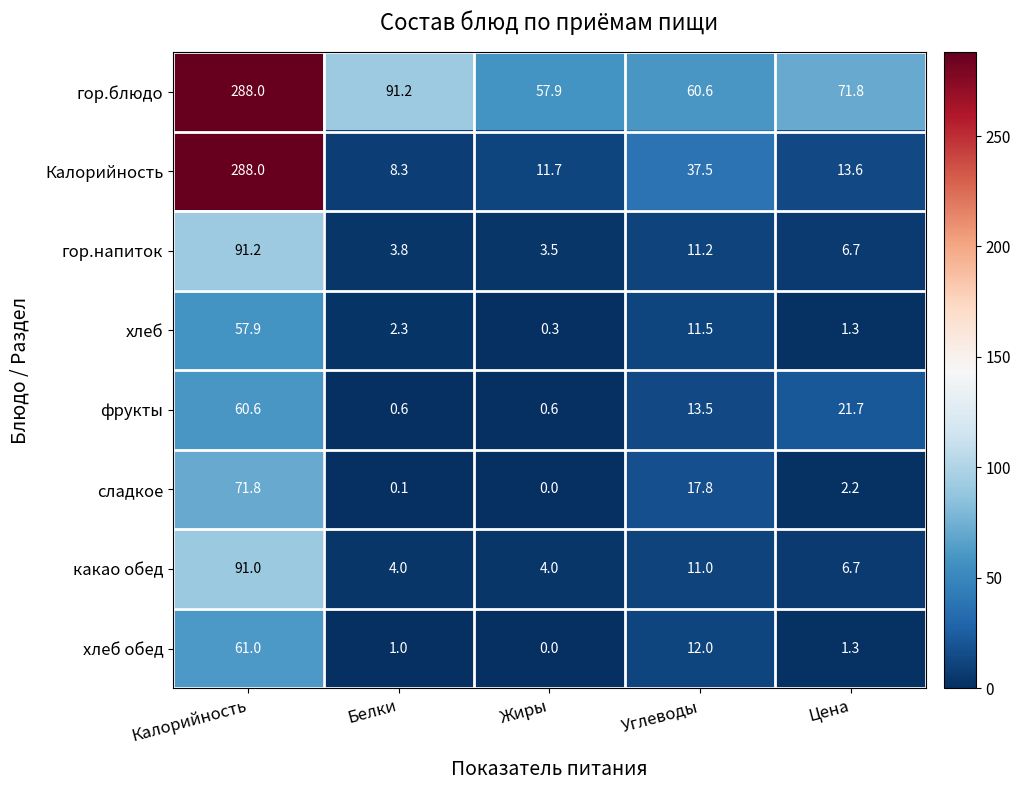

How many categories are shown in the chart?

5